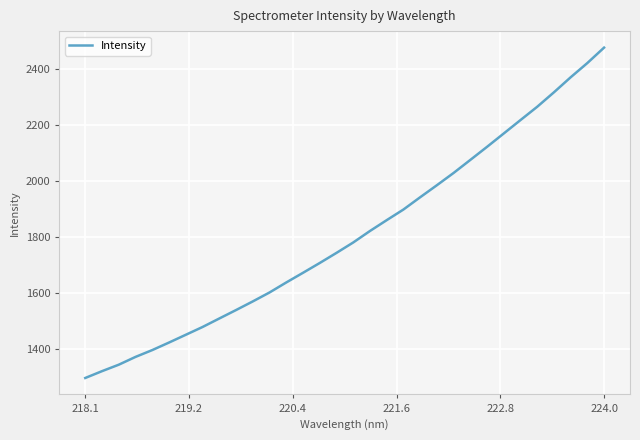

What is the difference between the maximum and minimum values?

1180.5